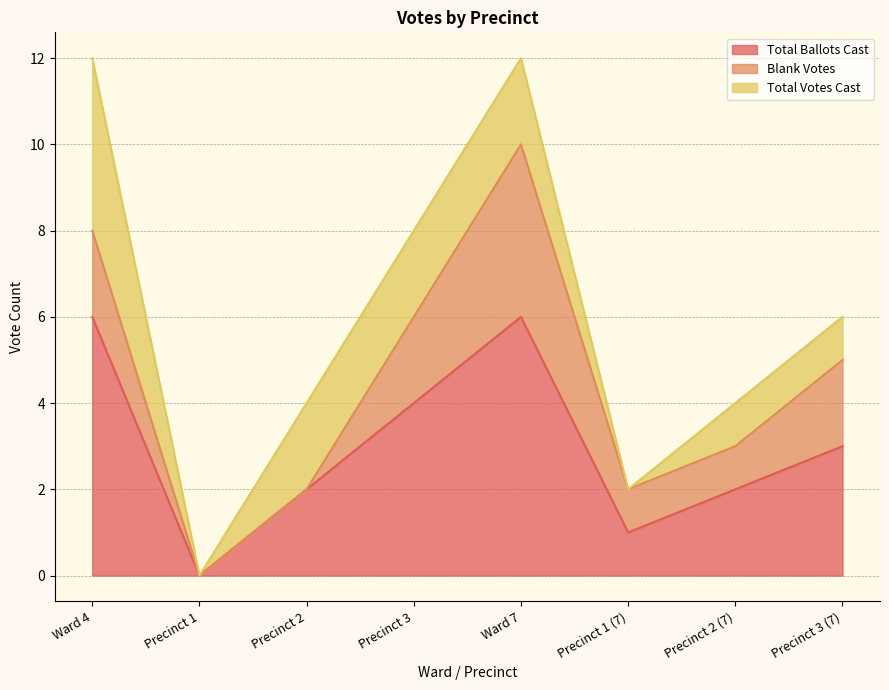

True or false: Blank Votes has more than 1 points higher than both neighbors.

False